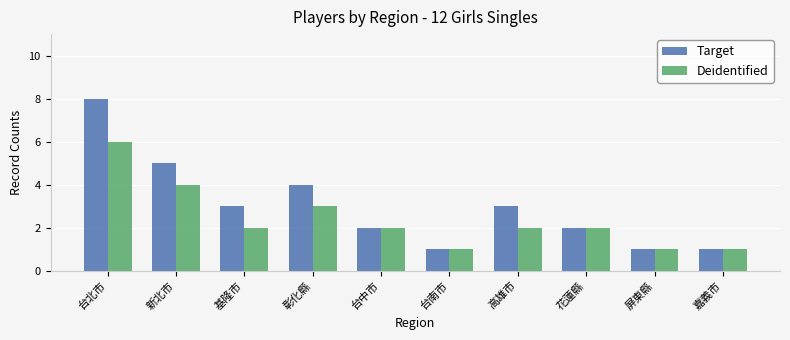

The value of Deidentified at 新北市 is 4. True or false?

True